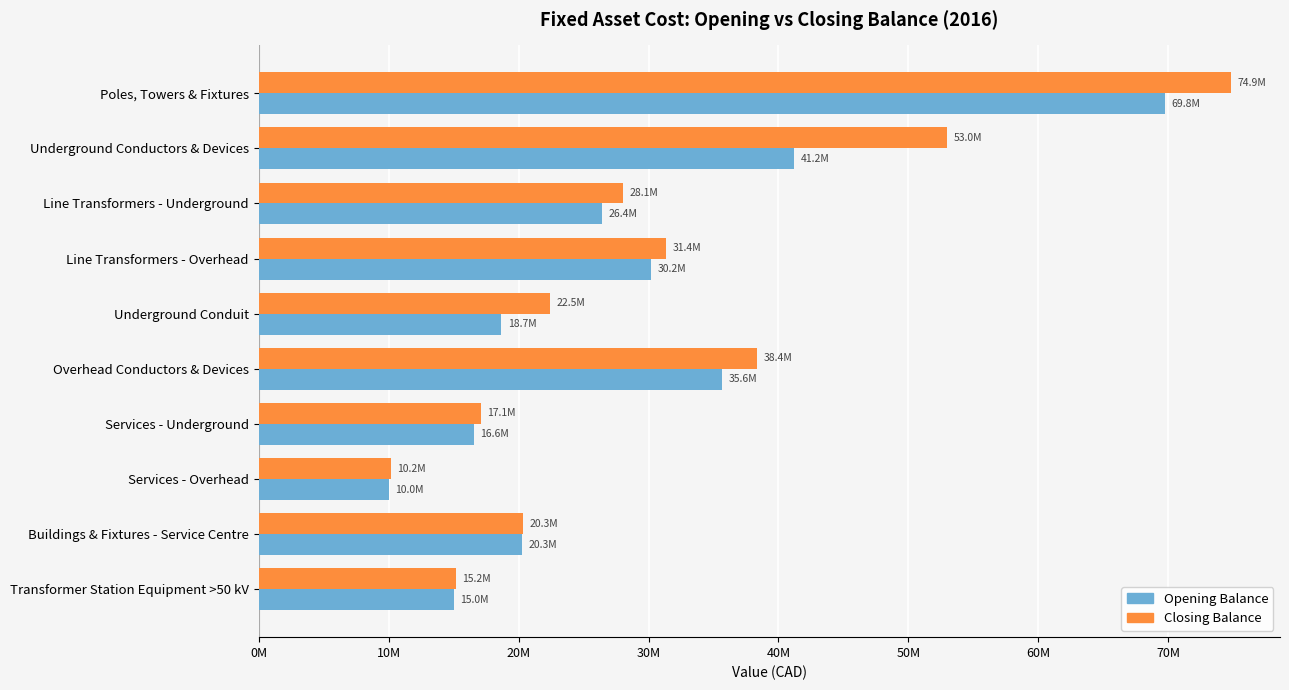

Reading right to left, list all the values displayed in this chart.

Opening Balance: 15031200.1	20263861.3	10000235.4	16554336.1	35646660.6	18659276.7	30218911.2	26418591.5	41226702.0	69776950.0
Closing Balance: 15156271.9	20326363.1	10151518.4	17098681.7	38356610.8	22453063.3	31367305.3	28064262.3	52988371.9	74856215.9